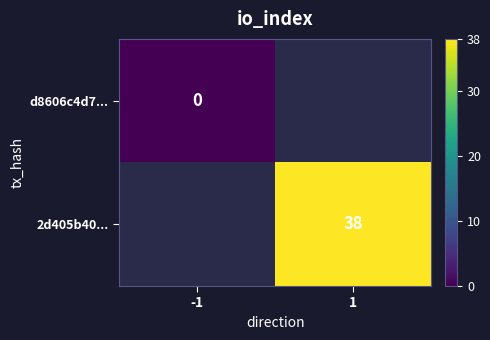

How many data points does each series have?

2